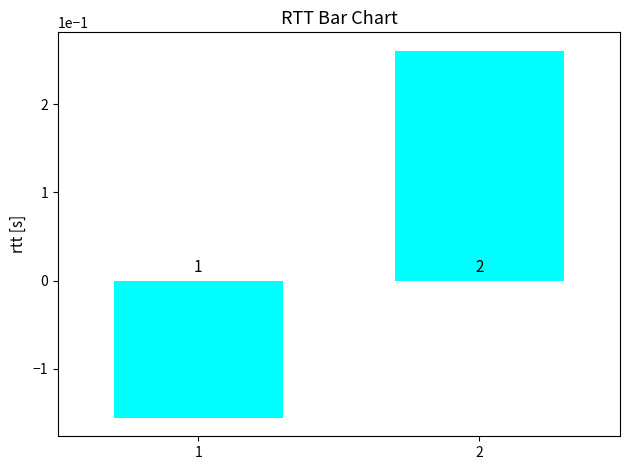

How many bars are there in total?

2